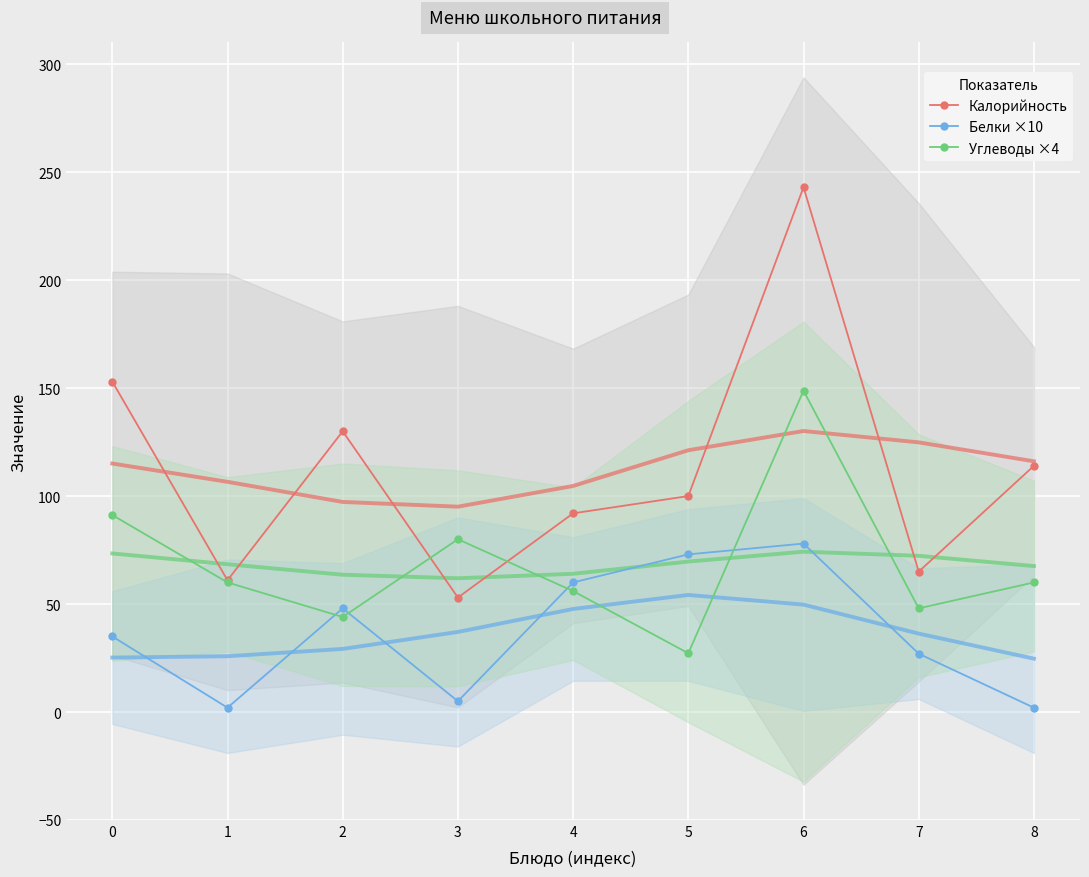

Reading left to right, list all the values displayed in this chart.

Калорийность: 153.0	61.0	130.0	53.0	92.0	100.0	243.0	65.0	114.0
Белки ×10: 35.0	2.0	48.0	5.0	60.0	73.0	78.0	27.0	2.0
Углеводы ×4: 91.2	60.0	44.0	80.0	56.0	27.2	148.8	48.0	60.0